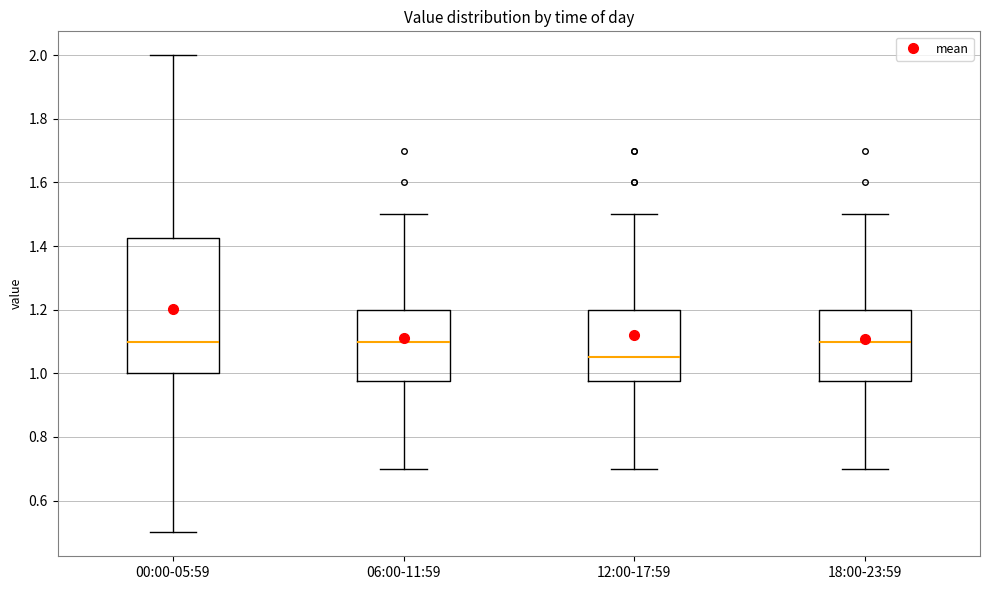

Where does the median line of the box for 18:00-23:59 sit on the y-axis? The values are not printed on the chart, so give them approximately, as read against the axis.

1.10